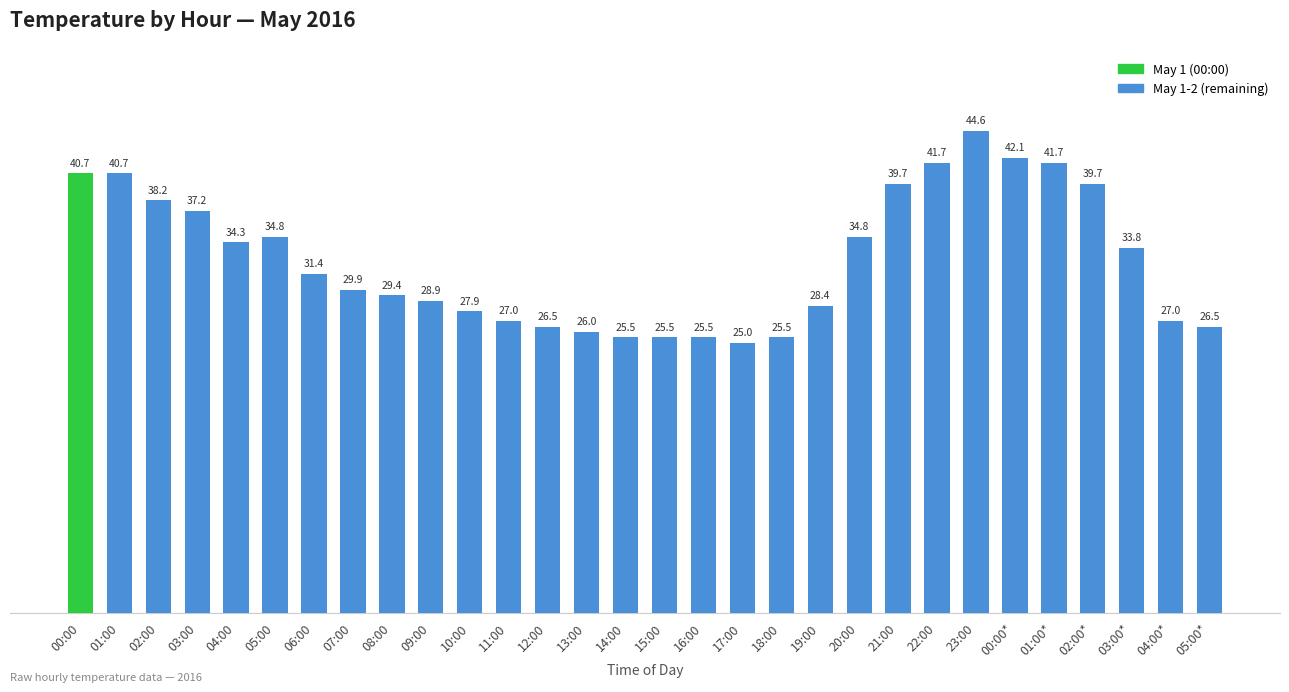

How many series are shown in this chart?

1